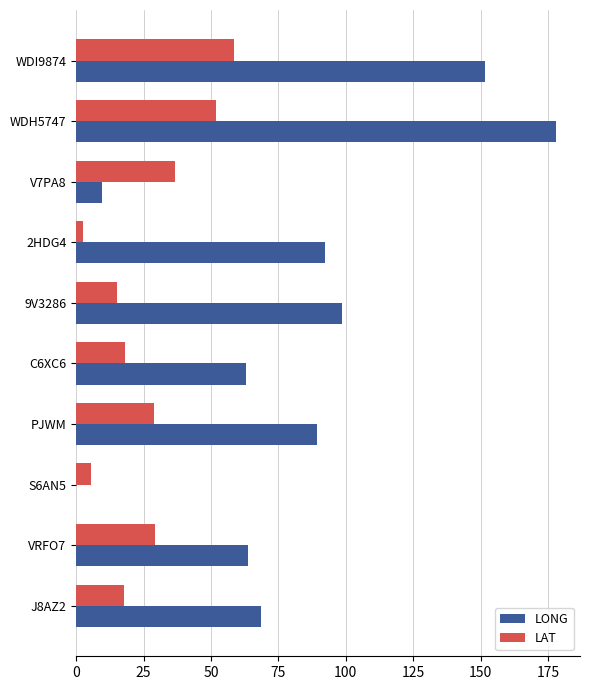

What is the highest value of the LONG series?

178.0